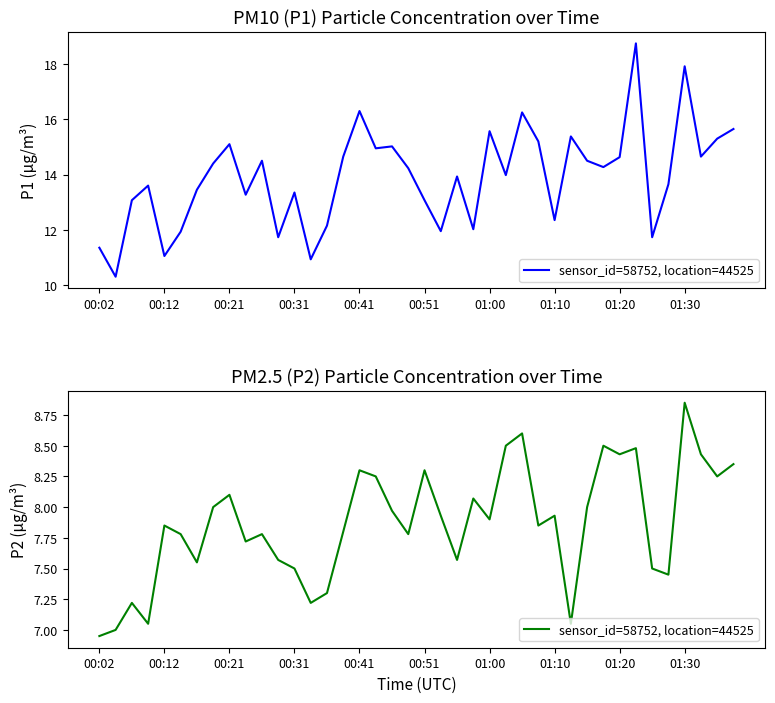

How many interior local valleys (lower than both neighbors) does the data have?

12